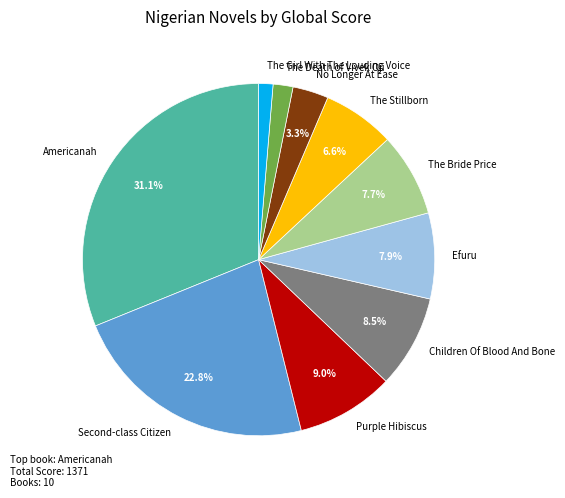

Does any single category account for the majority?

No